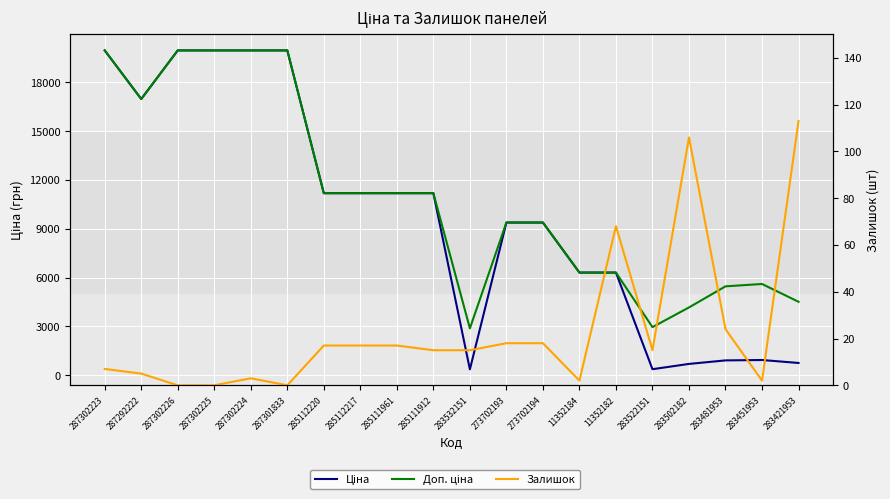

The Ціна series shows 934.5 at 283451953. True or false?

True